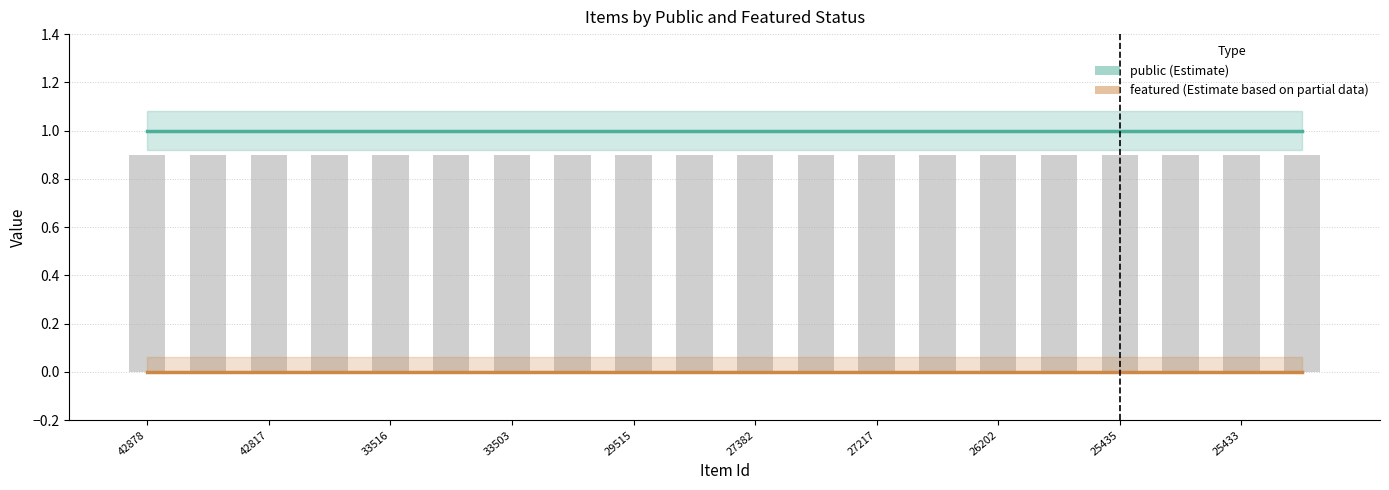

Is it true that public equals 1 at 19?

True